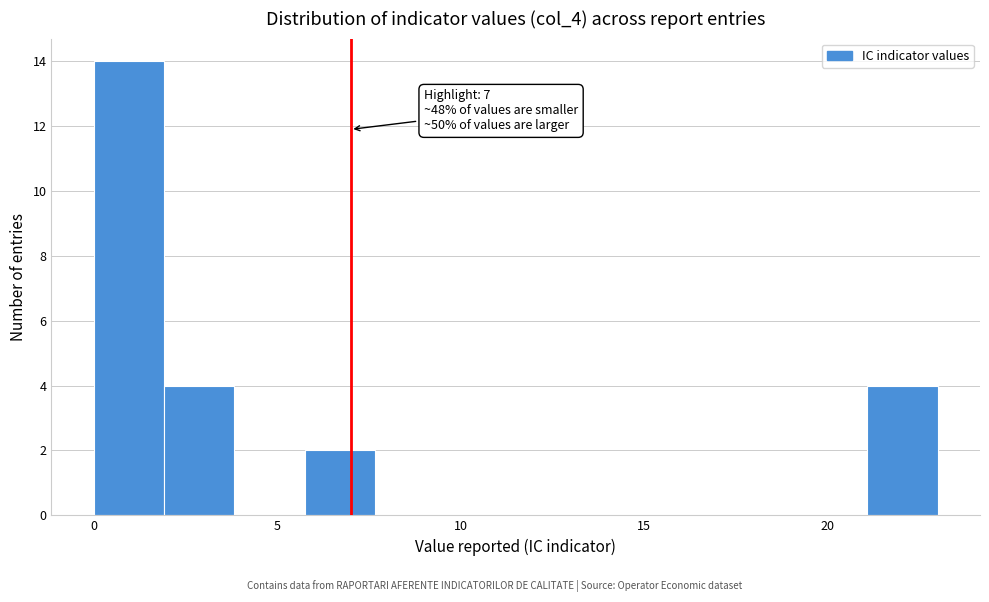

Read against the x-axis, roughly where is the centre of the tallest bar?

1.0